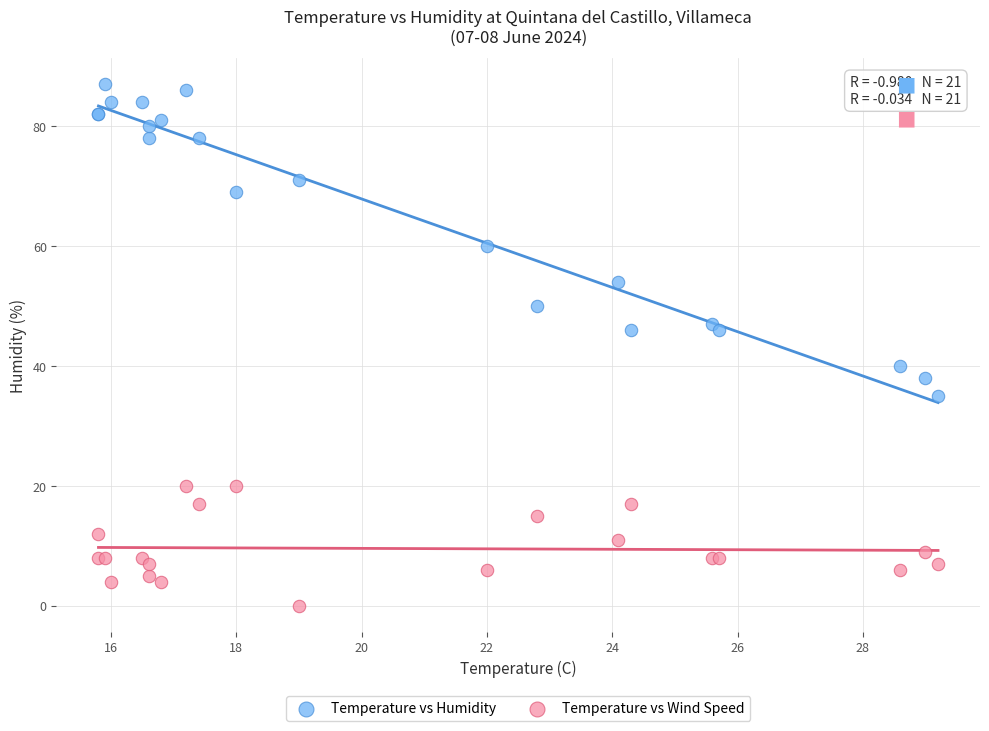

Which series has the widest spread of Y values?

Temperature vs Humidity